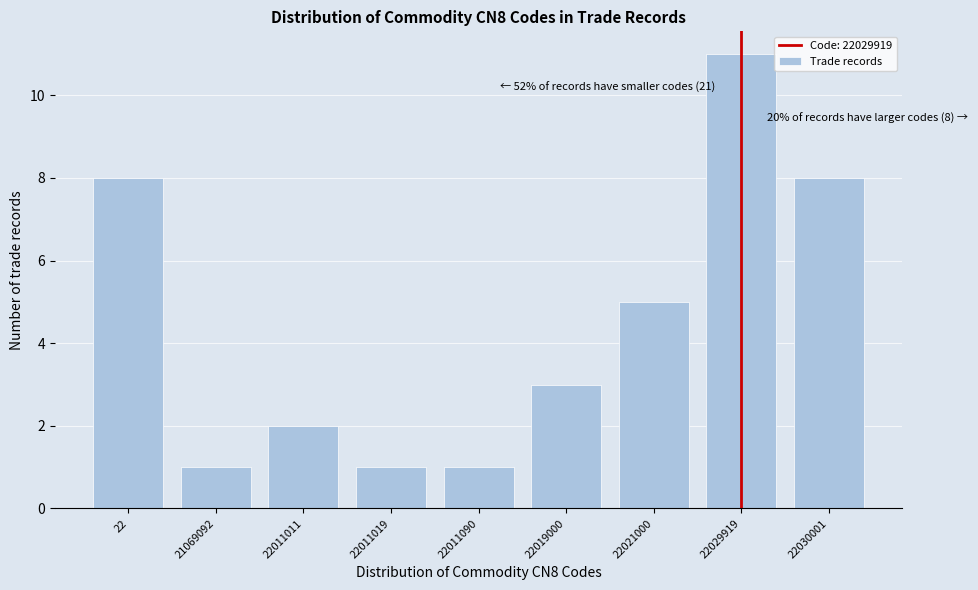

Reading left to right, list all the values displayed in this chart.

22=8	21069092=1	22011011=2	22011019=1	22011090=1	22019000=3	22021000=5	22029919=11	22030001=8